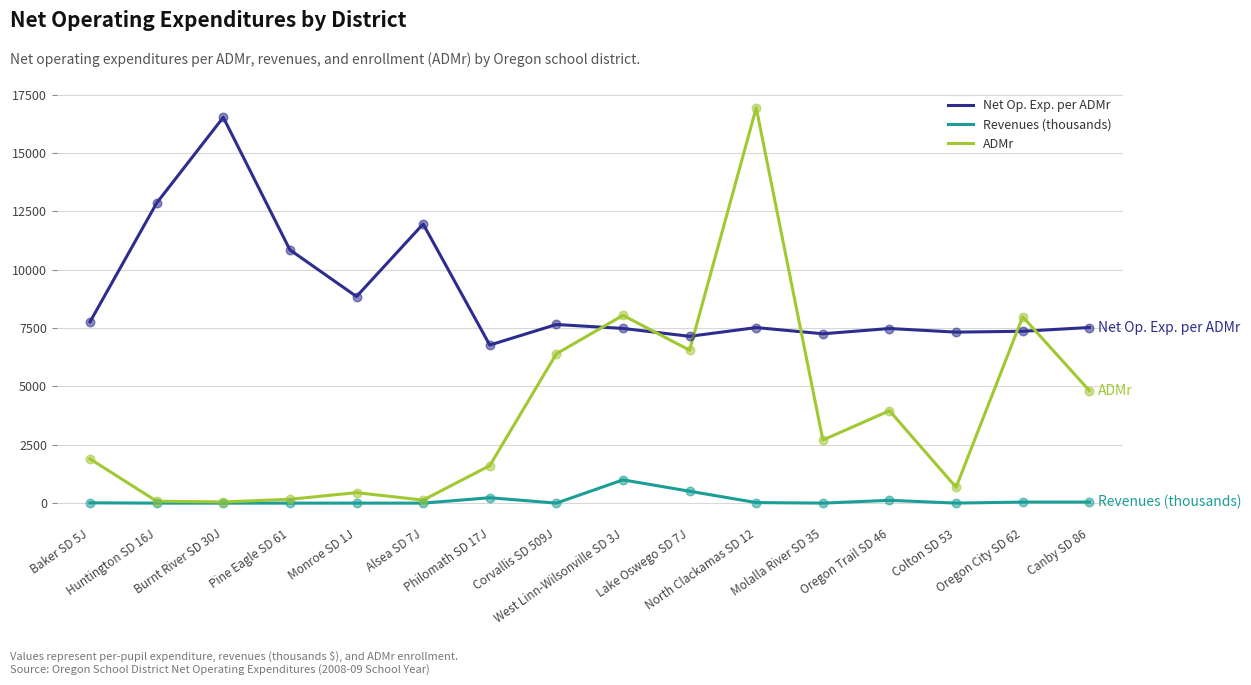

At which category is the sum across all series the highest?

North Clackamas SD 12